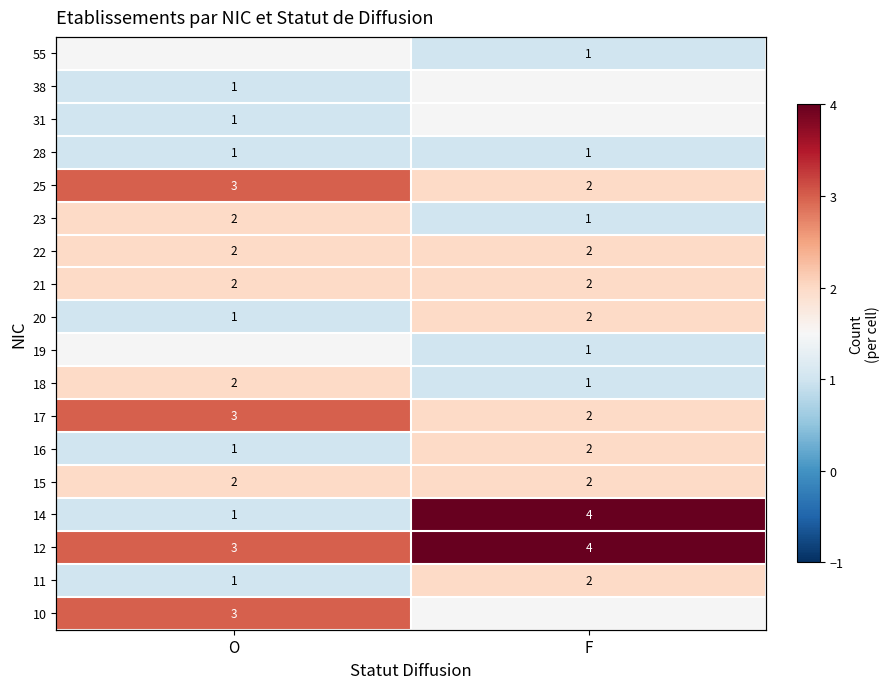

How many data points in 11 are less than 2?

1